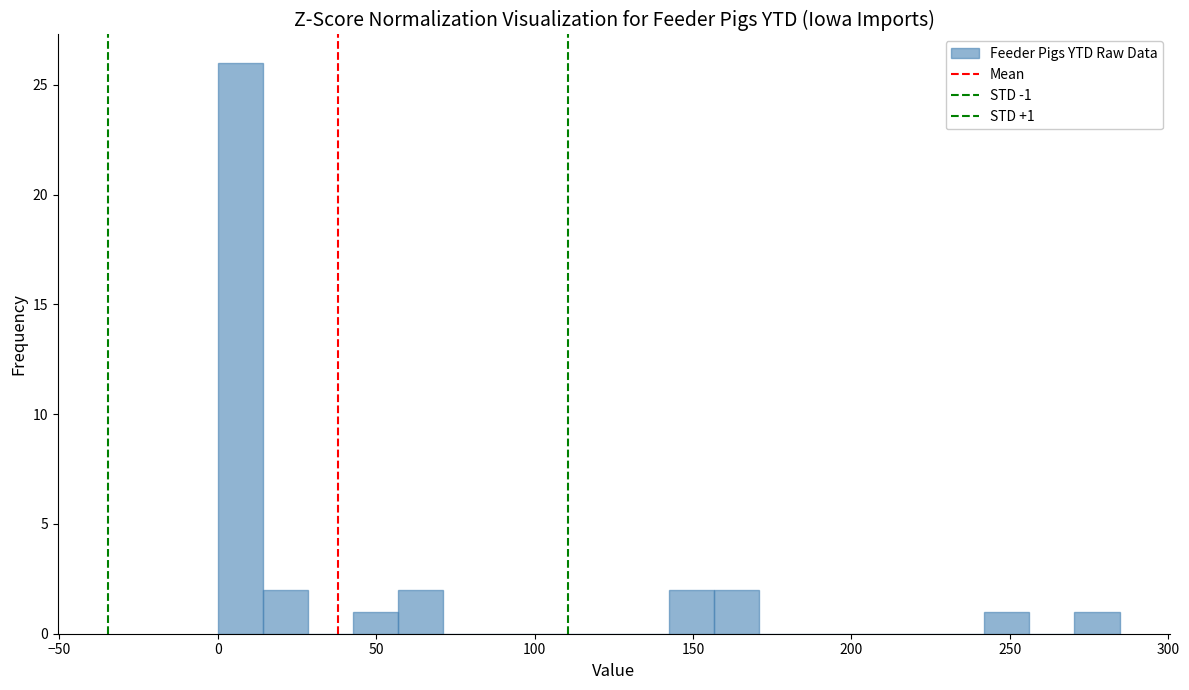

Around what value on the x-axis is the tallest bar? Give the approximate position of its centre, as read against the axis.

5